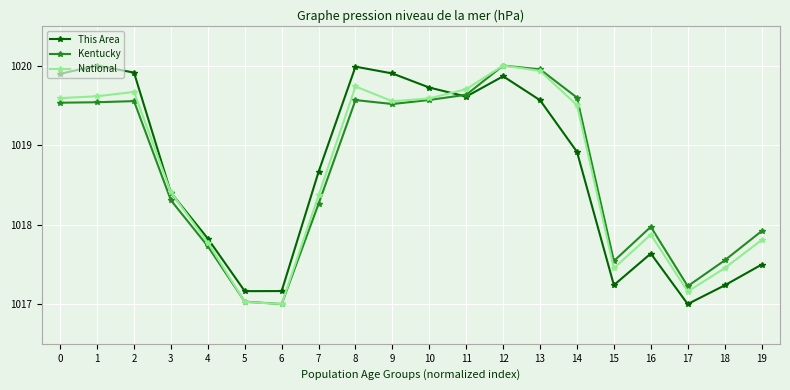

At which label does National reach its peak?

12